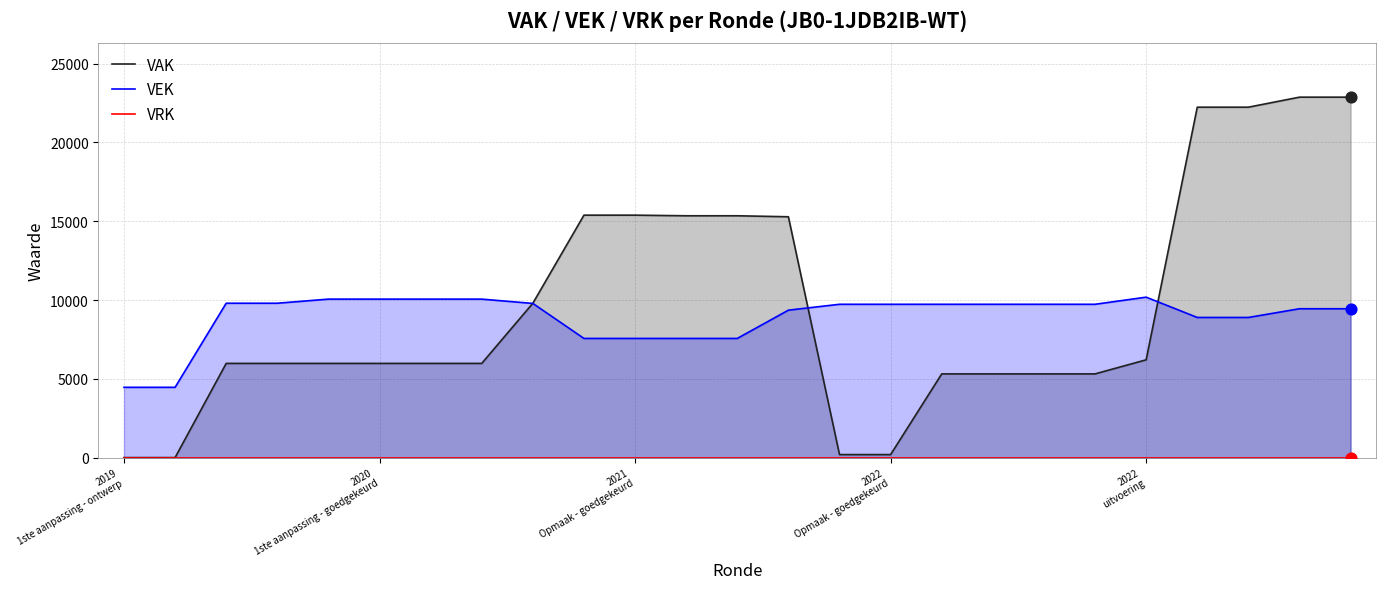

What are all the series names shown in the legend?

VAK, VEK, VRK